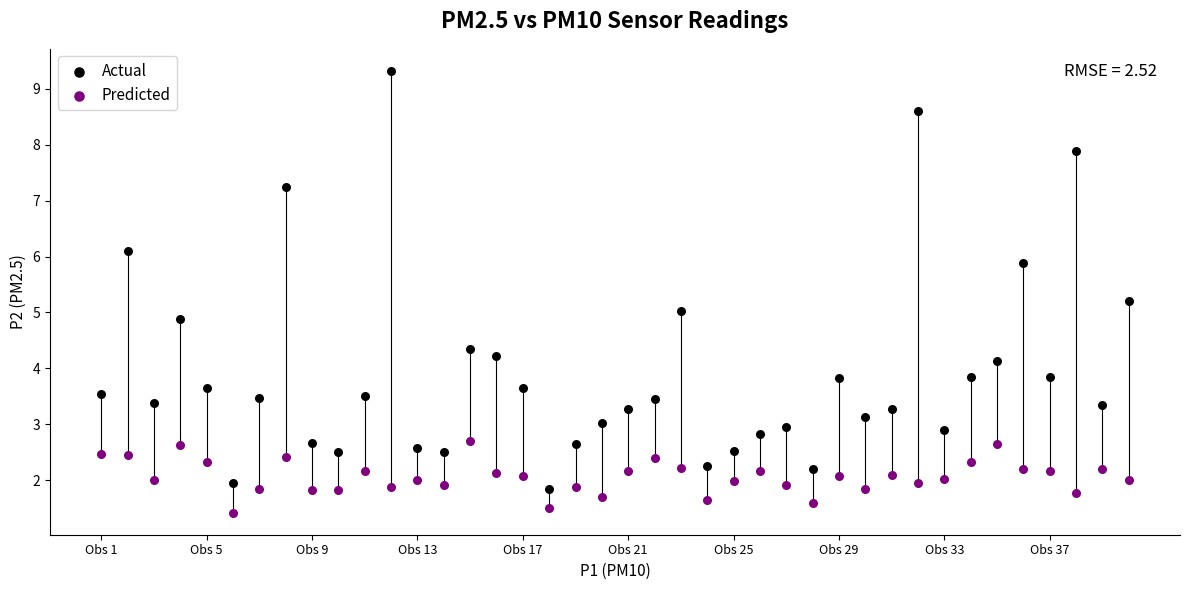

Which series contains the highest Y value?

Actual